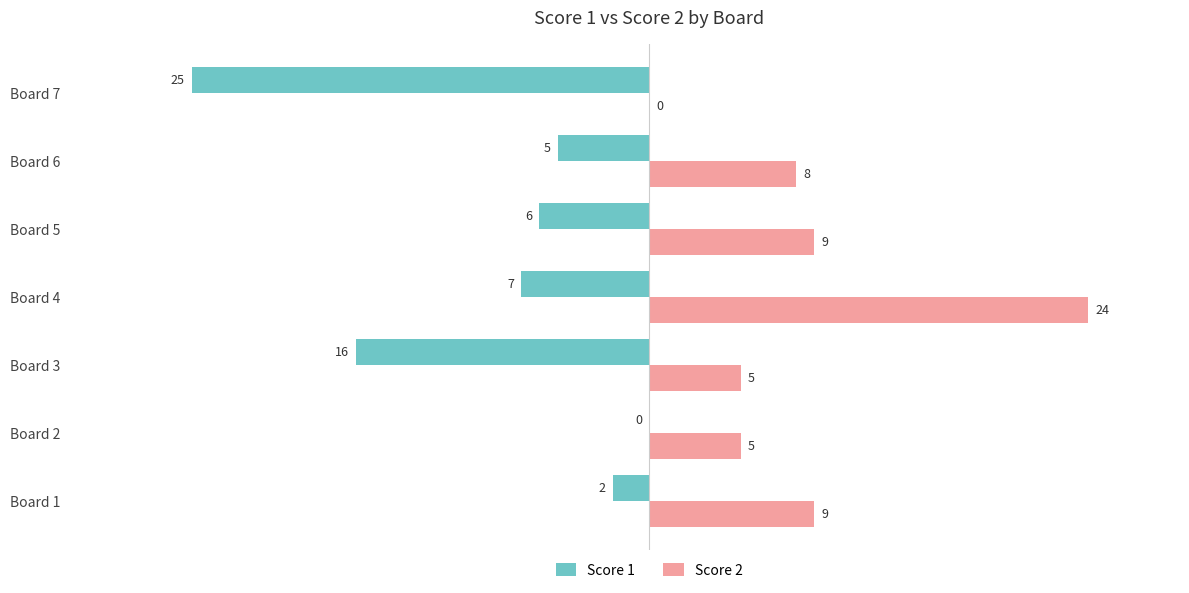

At which label is Score 1 closest to -12?

Board 3